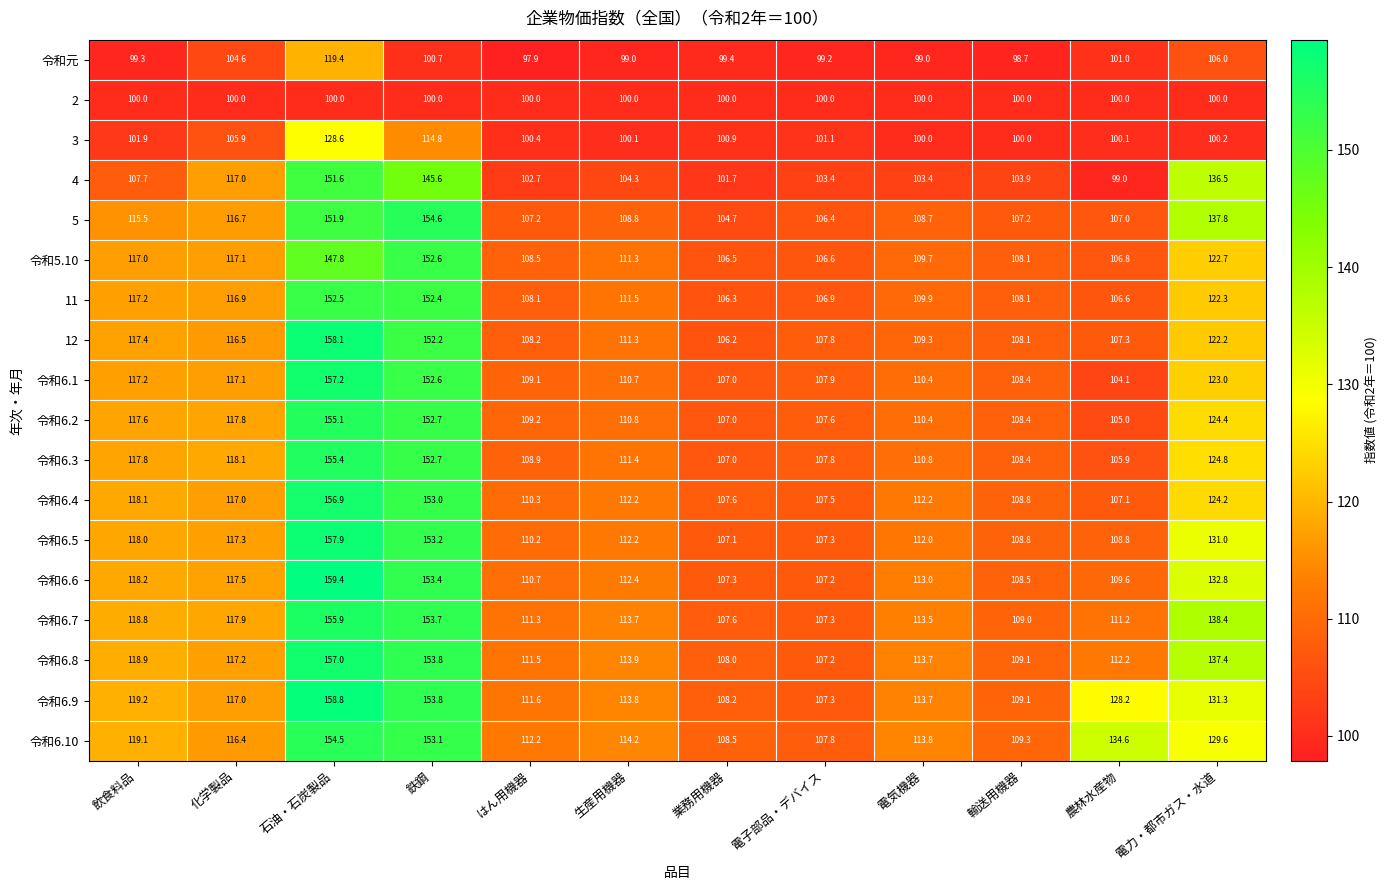

Which series has the largest total across all categories?

令和6.10